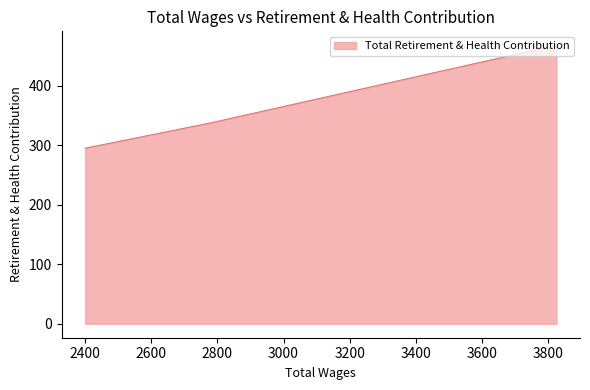

True or false: there are more than 2 points higher than both neighbors.

False